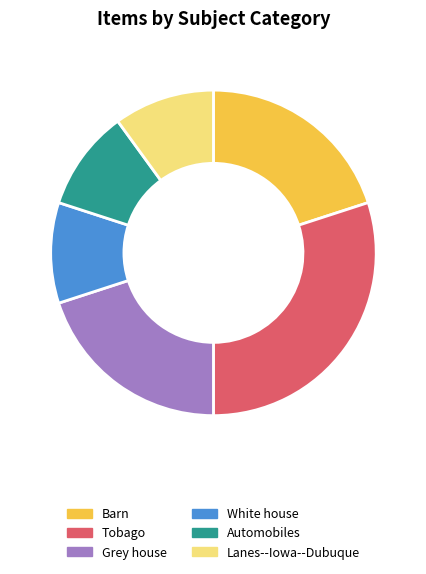

Which has a higher value, Barn or Automobiles?

Barn